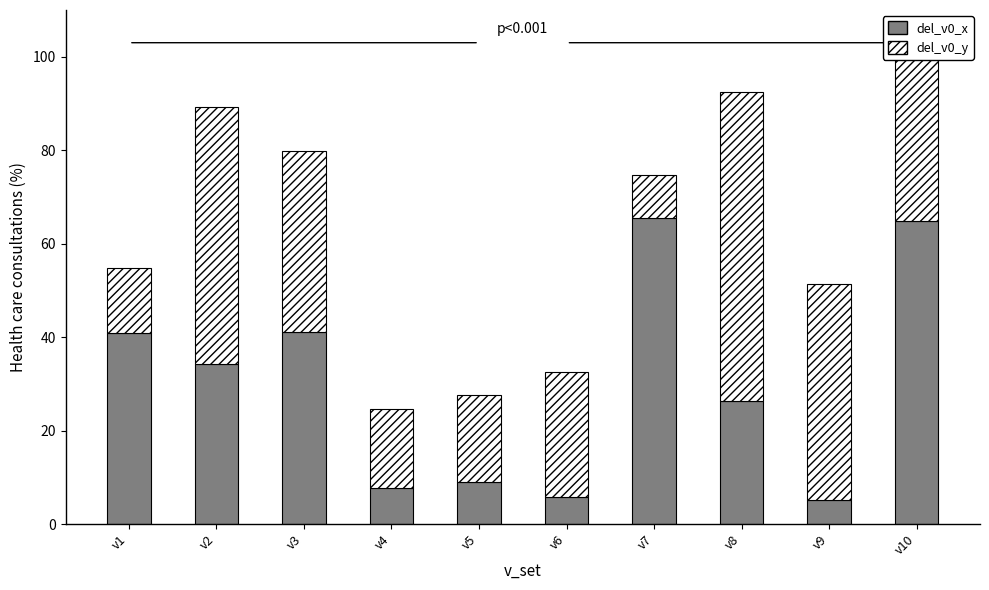

What is the total value across all series at v7?

74.7